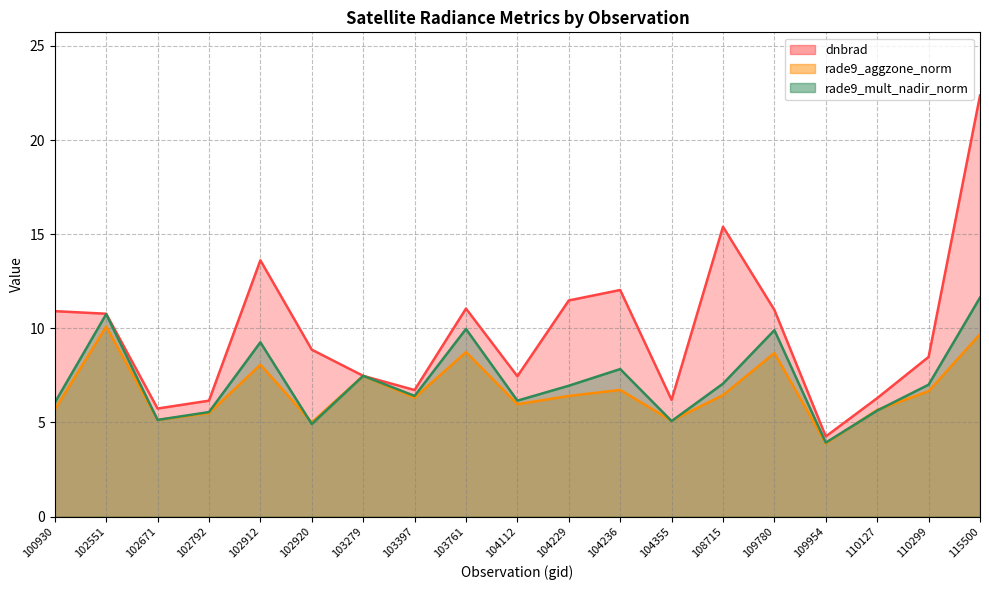

In rade9_mult_nadir_norm, how many points are higher than both neighbors (excluding endpoints)?

6